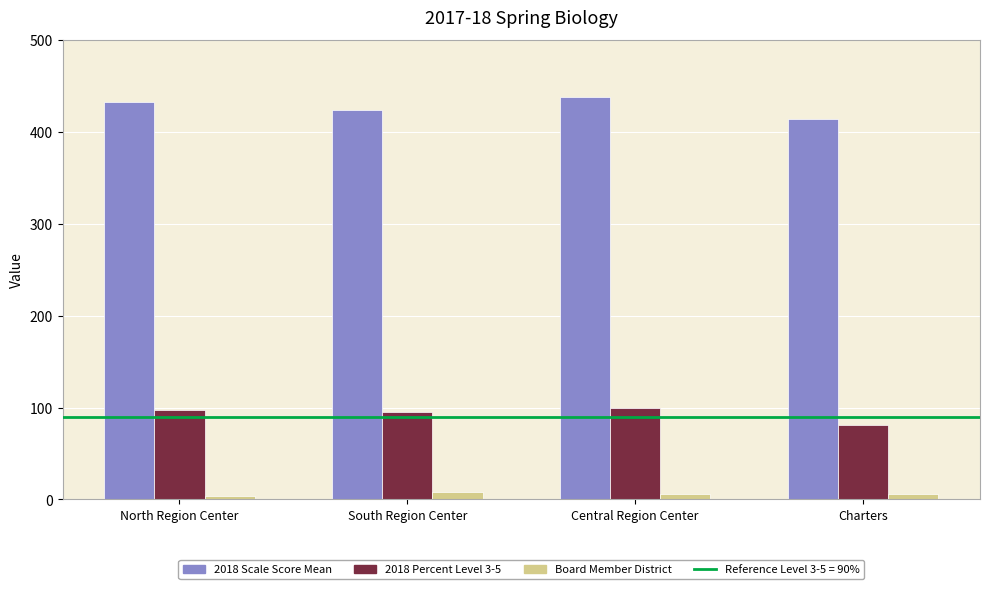

What is the greatest value displayed?

437.5